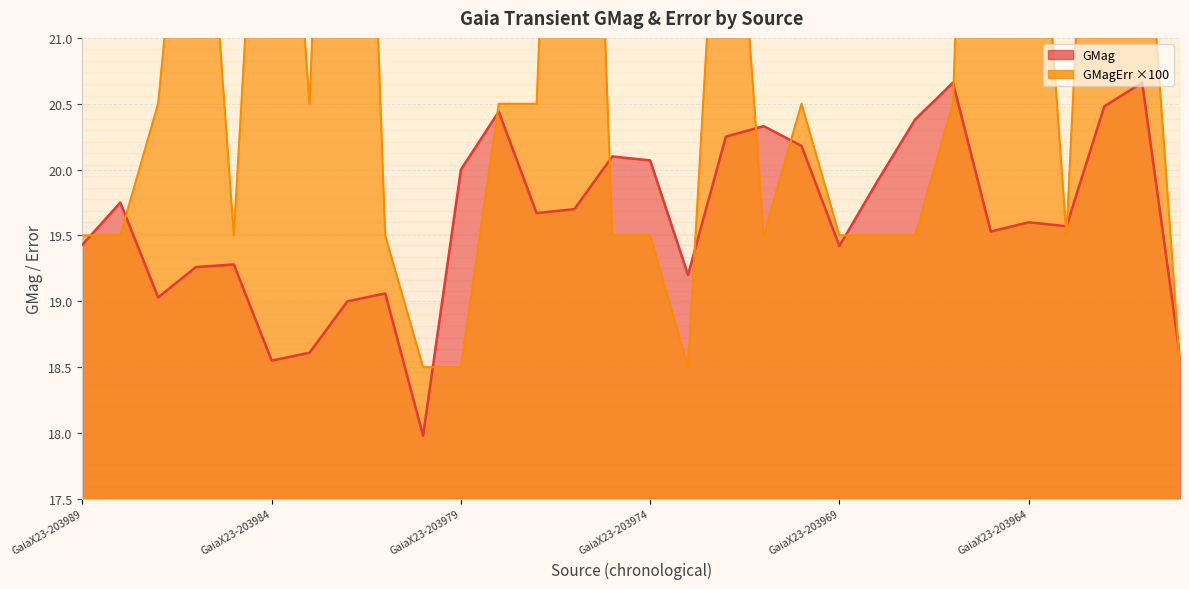

Which category has the highest value across all series?

GaiaX23-203965